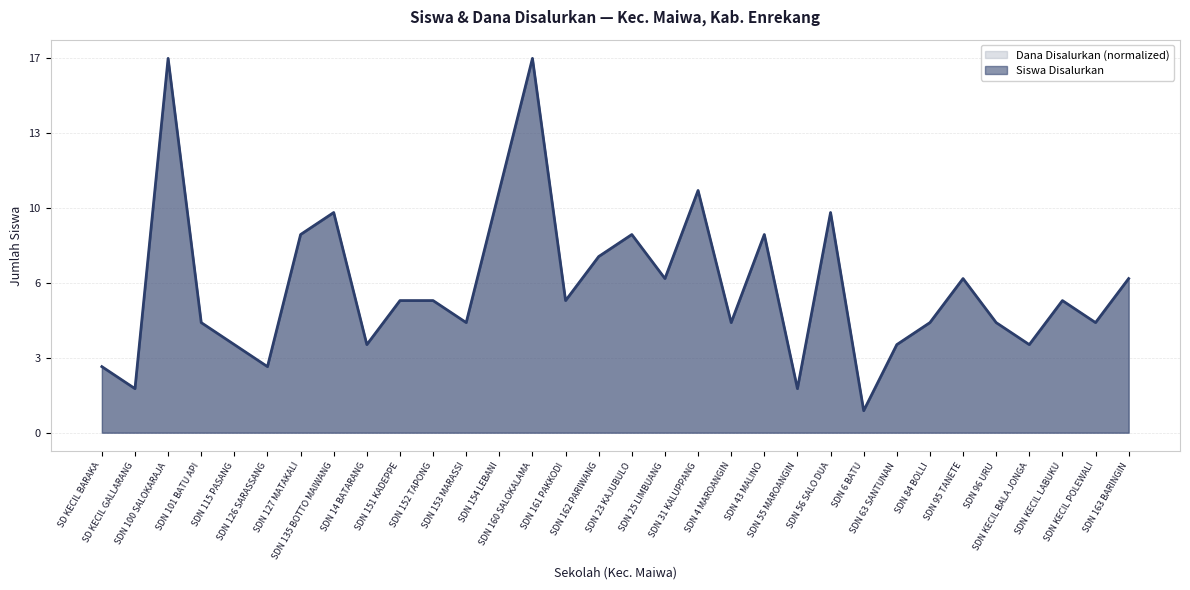

True or false: Dana Disalurkan and Siswa Disalurkan intersect in this chart.

False